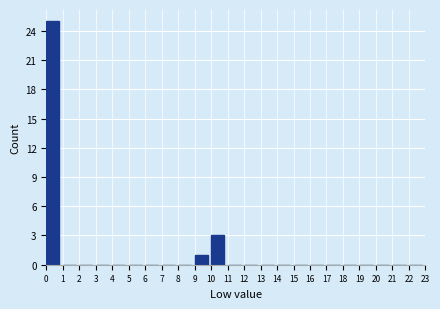

Reading left to right, transcribe this chart: for each bar, give the range it covers on the x-axis and its height. The values are not printed on the chart, so give them approximately, as read against the axis.

0 to 1: 25
1 to 2: 0
2 to 3: 0
3 to 4: 0
4 to 5: 0
5 to 6: 0
6 to 7: 0
7 to 8: 0
8 to 9: 0
9 to 10: 1
10 to 11: 3
11 to 12: 0
12 to 13: 0
13 to 14: 0
14 to 15: 0
15 to 16: 0
16 to 17: 0
17 to 18: 0
18 to 19: 0
19 to 20: 0
20 to 21: 0
21 to 22: 0
22 to 23: 0